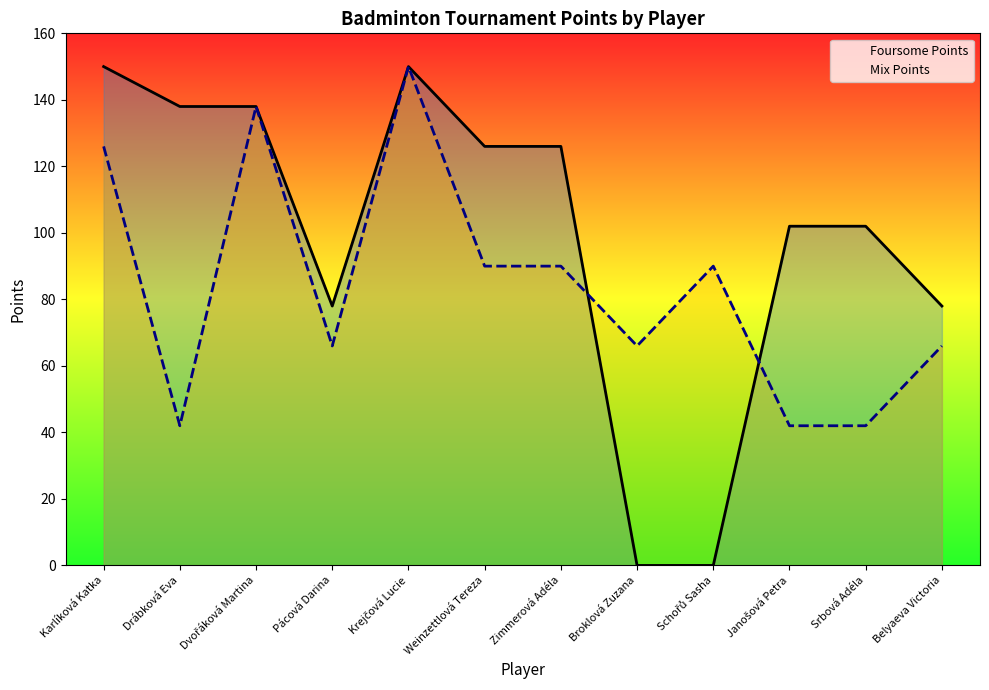

What are all the series names shown in the legend?

Foursome Points, Mix Points